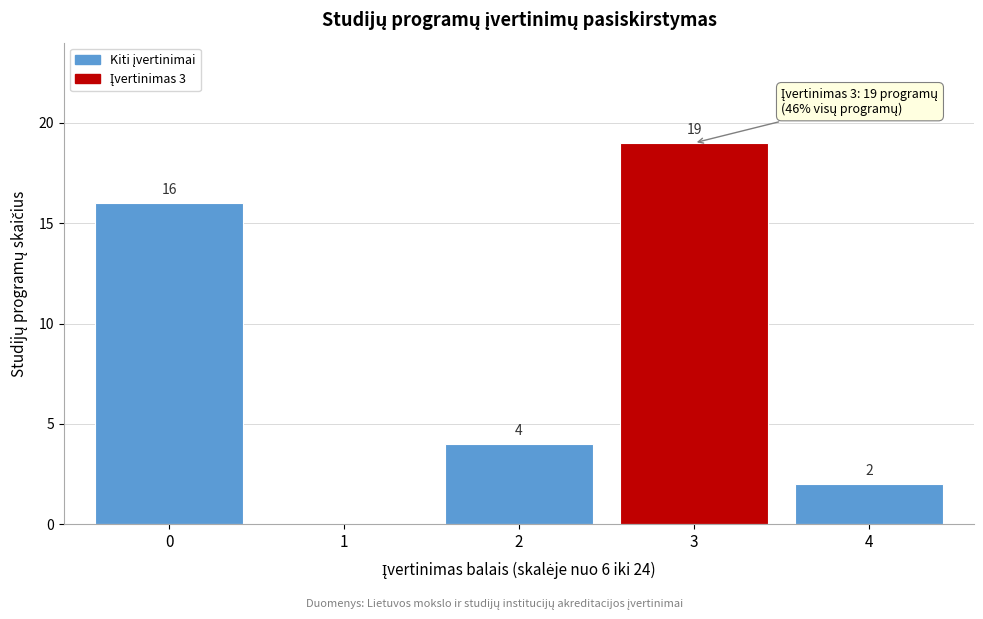

Reading left to right, transcribe all the data shown in this chart.

0=16	1=0	2=4	3=19	4=2